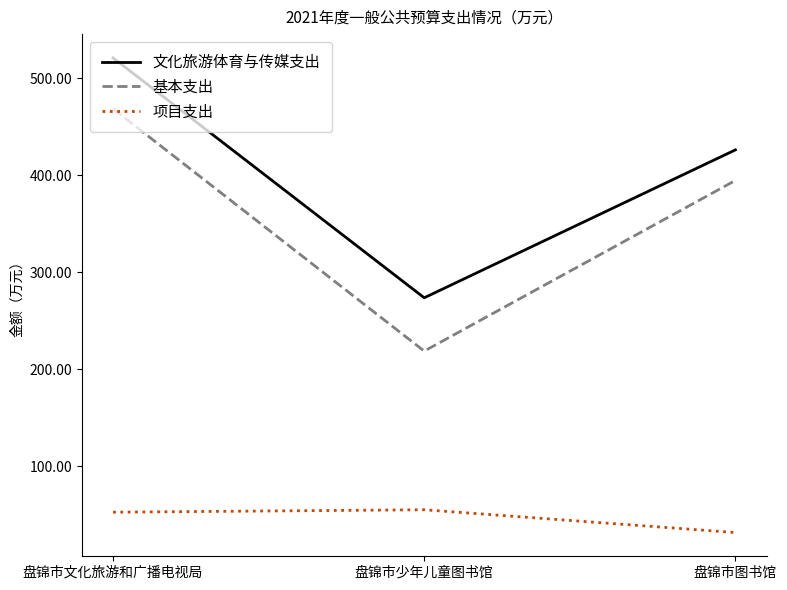

What position from the left is 盘锦市少年儿童图书馆?

2